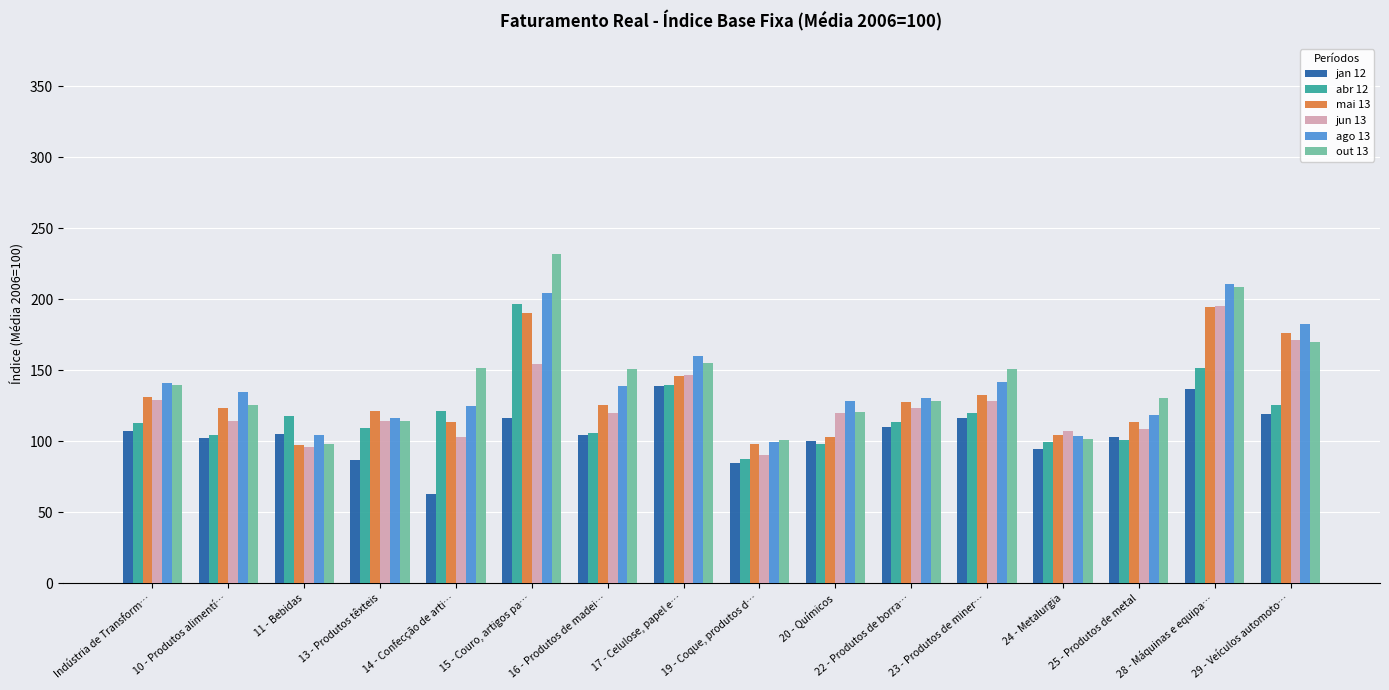

Which series changed the most between 11 - Bebidas and 23 - Produtos de miner…?

out 13